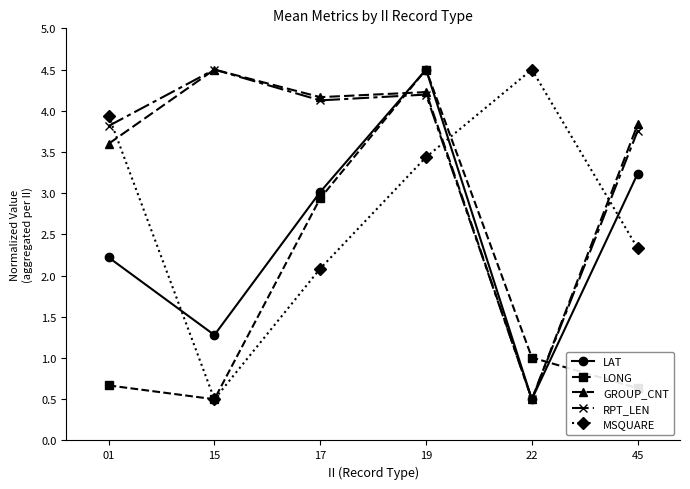

What is the total value across all series at 17?

16.3